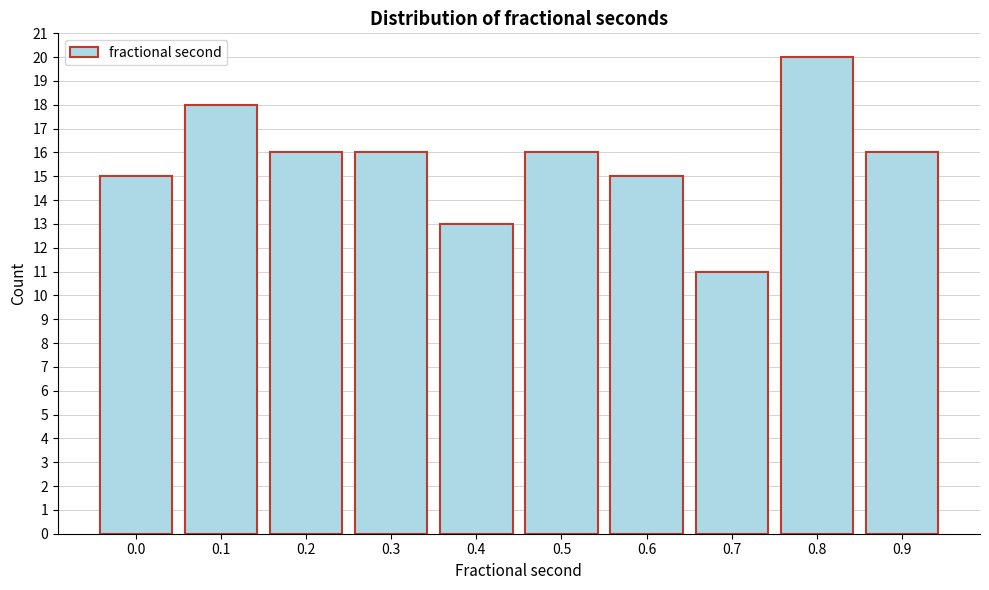

Reading left to right, transcribe all the data shown in this chart.

0.0=15	0.1=18	0.2=16	0.3=16	0.4=13	0.5=16	0.6=15	0.7=11	0.8=20	0.9=16